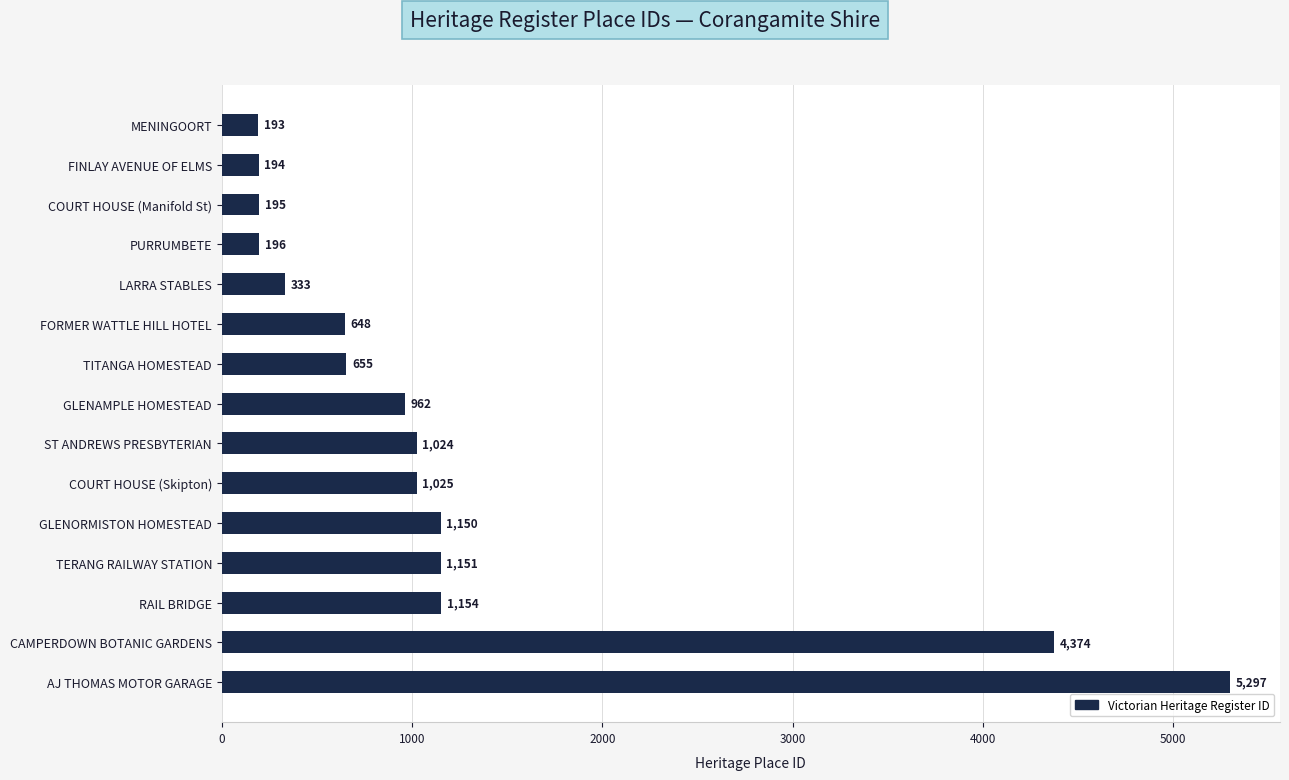

What position from the bottom is TITANGA HOMESTEAD?

9